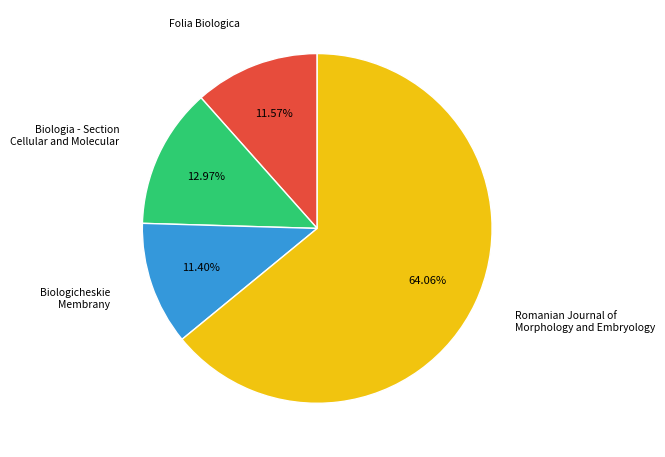

Is there a majority slice in this chart?

Yes